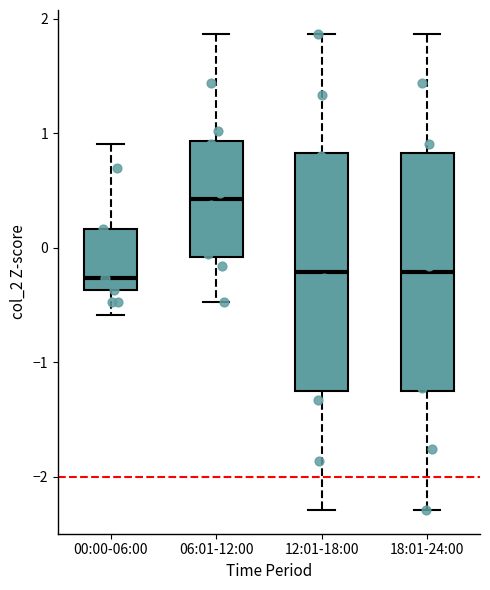

Reading left to right, read every box against the y-axis: the position of its median line, the range the box covers, and the ends of its whiskers. The values are not printed on the chart, so give them approximately, as read against the axis.

00:00-06:00: median -0.3, box -0.4 to 0.2, whiskers -0.6 to 0.9
06:01-12:00: median 0.4, box -0.1 to 0.9, whiskers -0.5 to 1.9
12:01-18:00: median -0.2, box -1.3 to 0.8, whiskers -2.3 to 1.9
18:01-24:00: median -0.2, box -1.3 to 0.8, whiskers -2.3 to 1.9